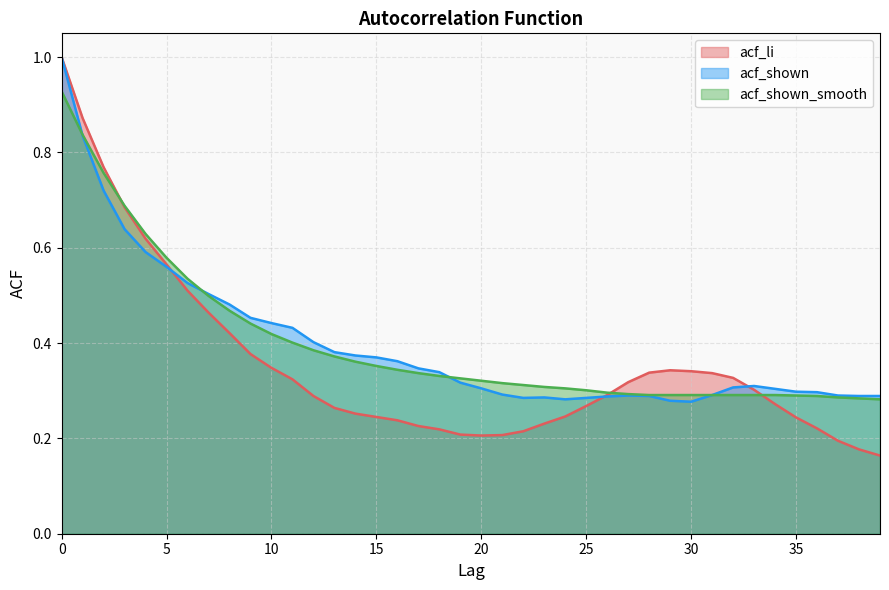

What is the minimum value for acf_shown_smooth?

0.3